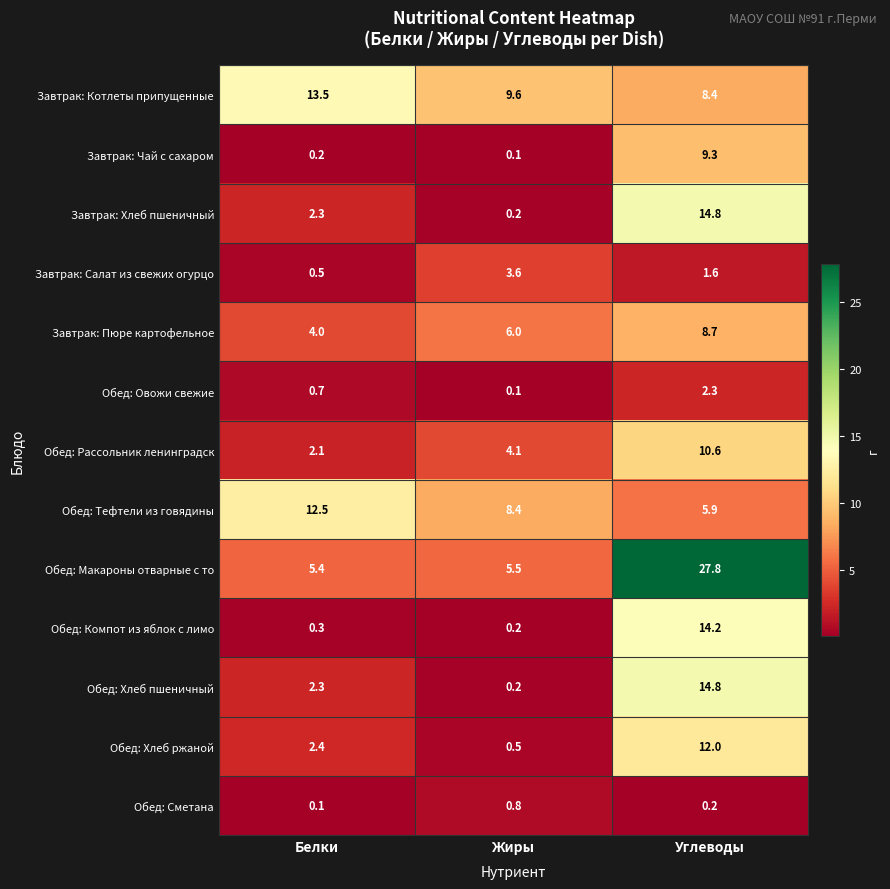

True or false: Завтрак: Хлеб пшеничный has a value of 3.1 at Белки.

False